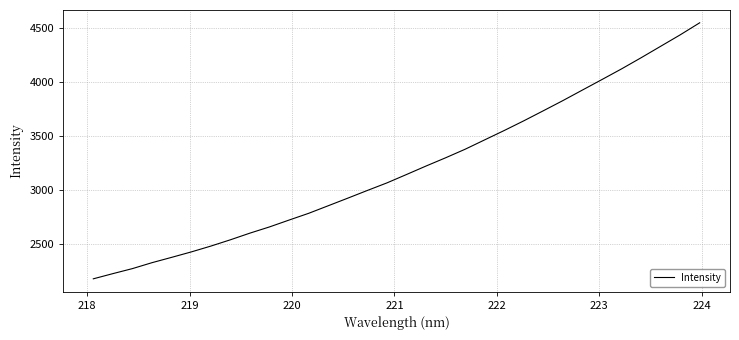

What is the smallest value displayed?

2176.3